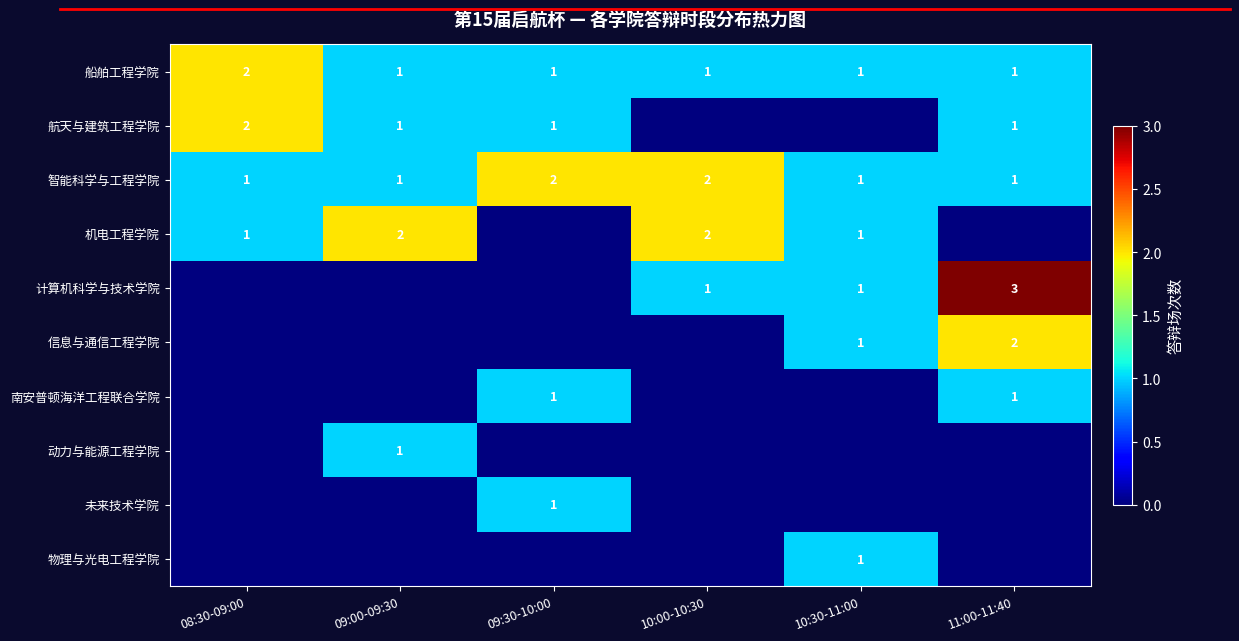

Is it true that 机电工程学院 equals 2 at 10:30-11:00?

False